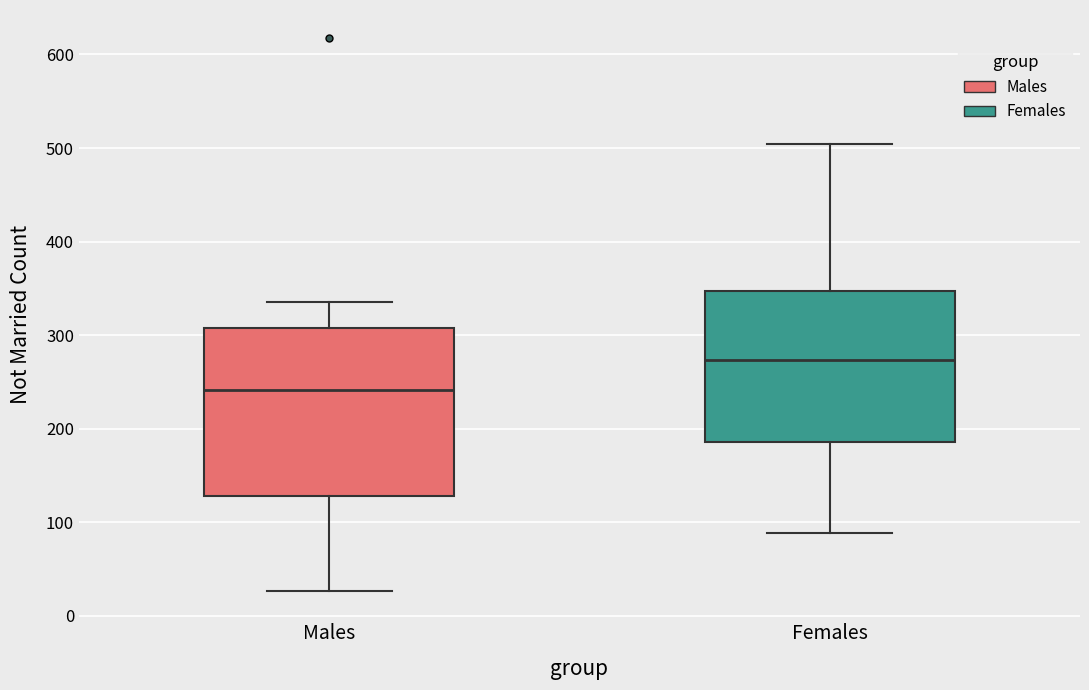

Reading left to right, transcribe this box plot: for each box, give where its median line is, the range the box spans, and where its two whiskers end, as read against the y-axis. The values are not printed on the chart, so give them approximately, as read against the axis.

Males: median 240, box 130 to 310, whiskers 30 to 340
Females: median 270, box 190 to 350, whiskers 90 to 500